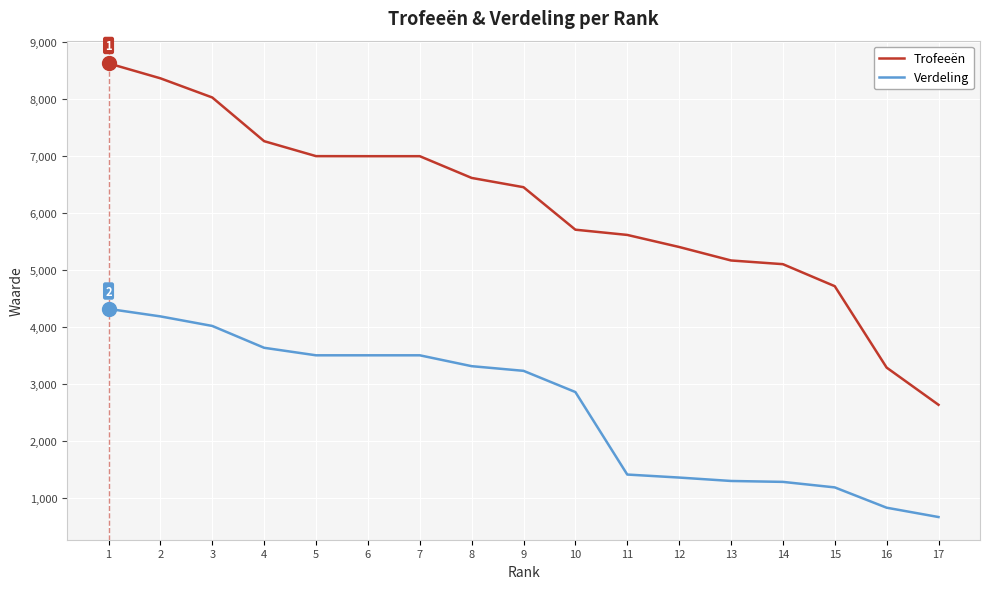

Which series changed the most between 2 and 15?

Trofeeën